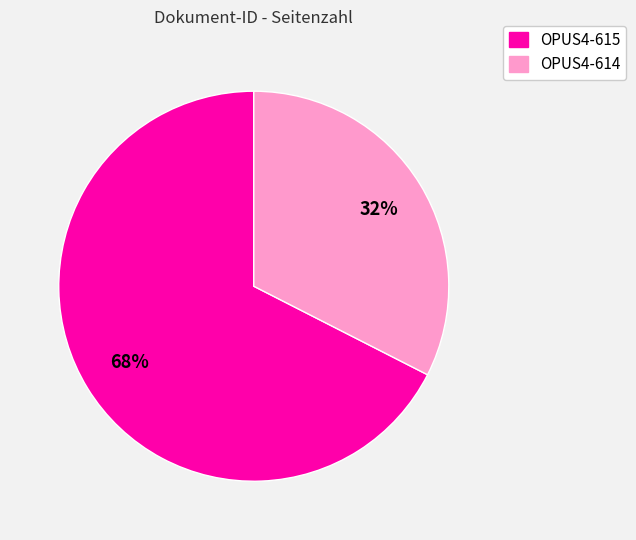

Which category accounts for the majority?

OPUS4-615